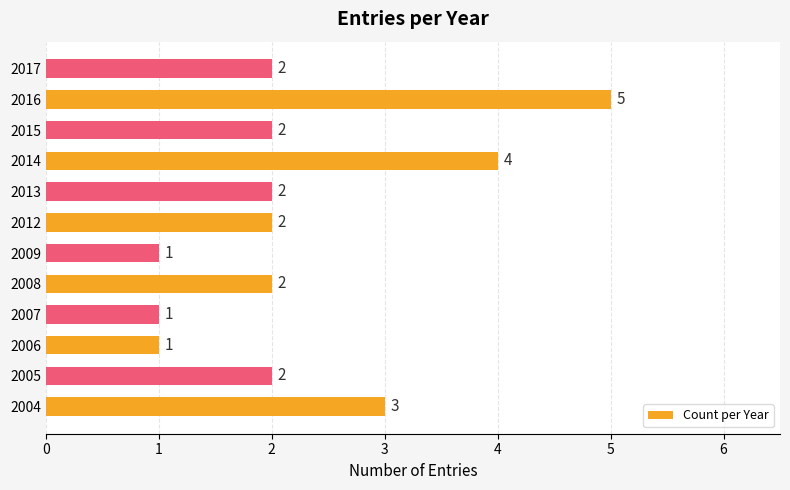

What is the difference between the second highest and minimum values?

3